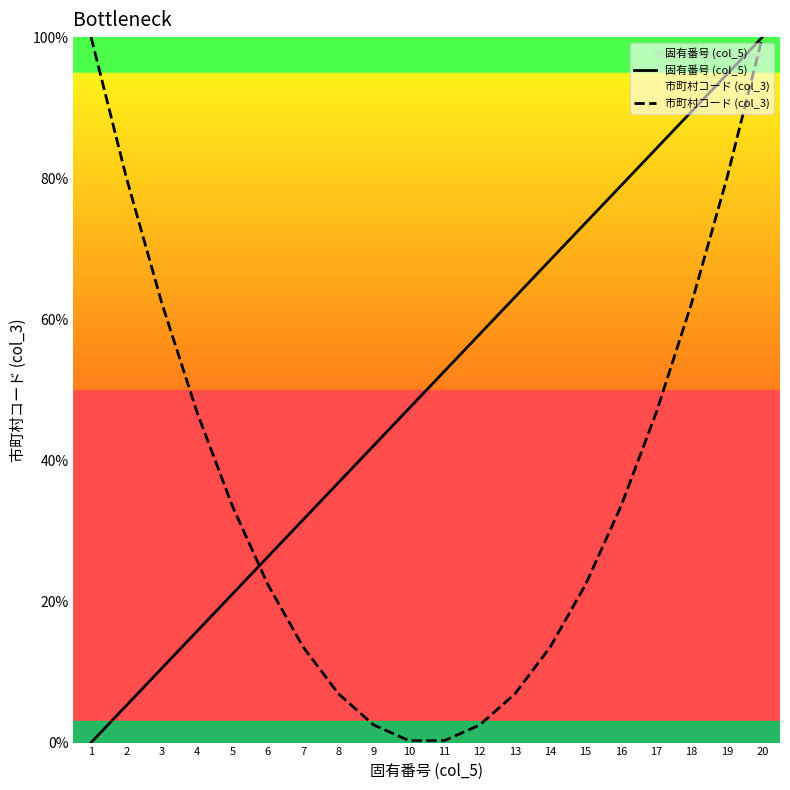

True or false: 固有番号 (col_5) and 市町村コード (col_3) cross at least once.

True